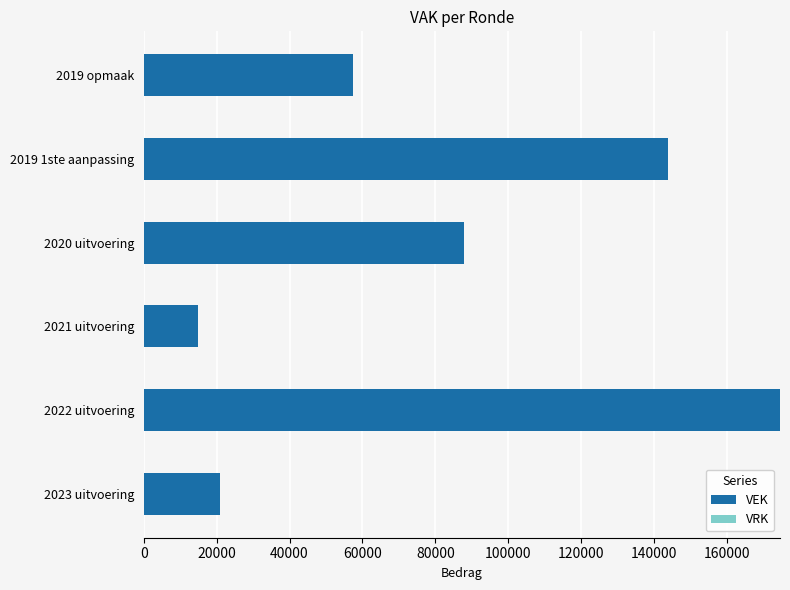

Reading top to bottom, list all the values displayed in this chart.

2019 opmaak=57460	2019 1ste aanpassing=143767	2020 uitvoering=87979	2021 uitvoering=14899	2022 uitvoering=174635	2023 uitvoering=20980